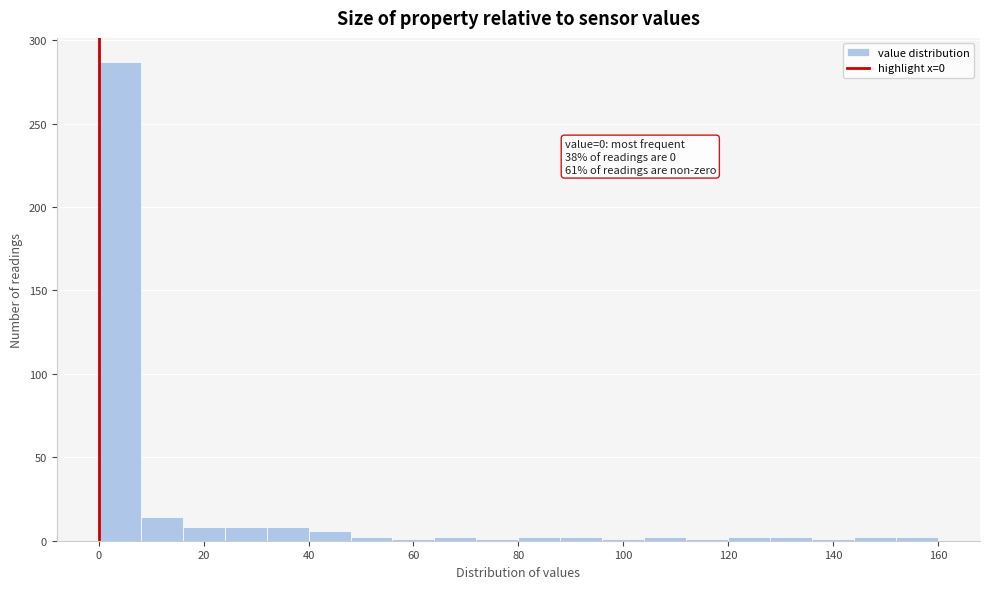

Over which range of the x-axis is the bar tallest?

0 to 8